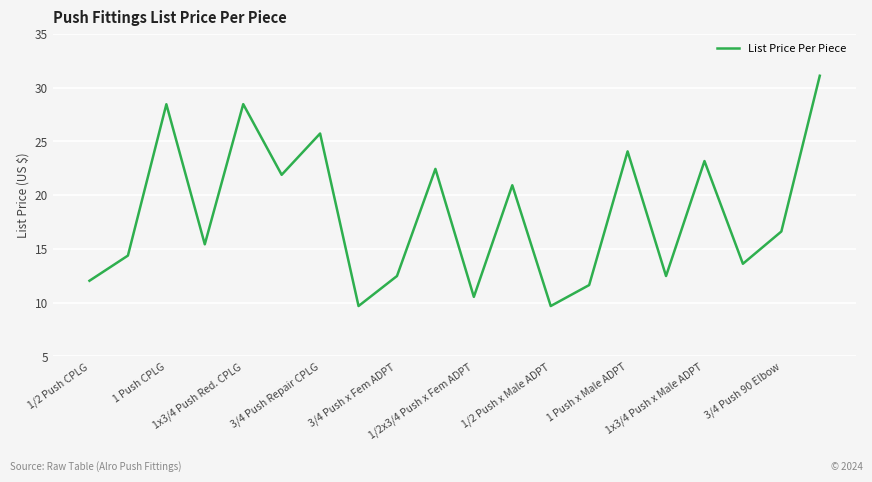

How many values are below 16?

10